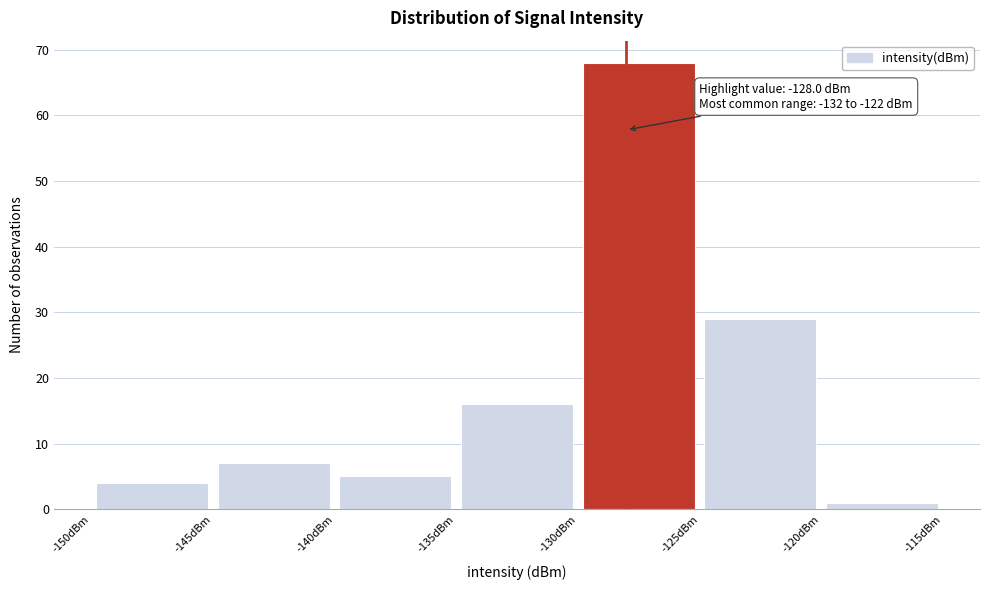

Which range on the x-axis has the tallest bar?

-130 to -125